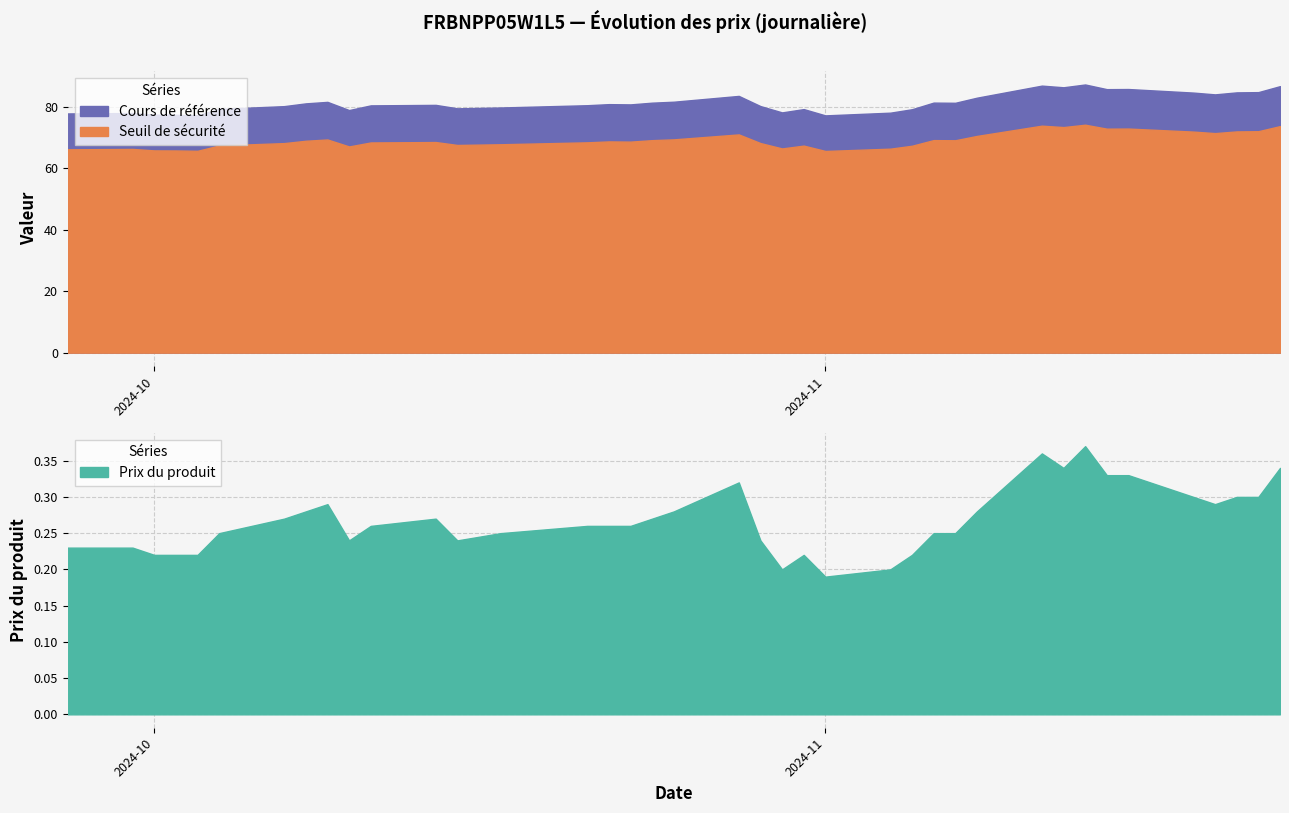

What is the minimum value shown in the chart?

0.2